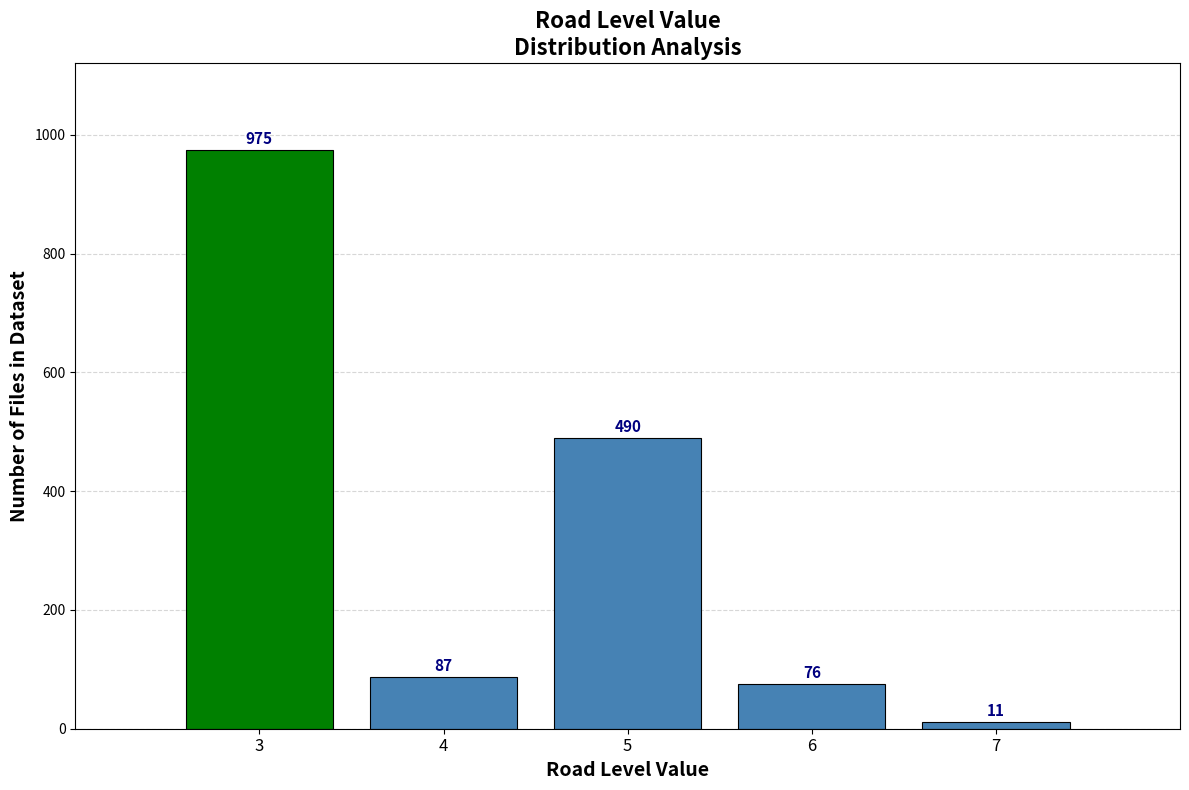

How tall is the bar that spans 3.5 to 4.5 on the x-axis?

87